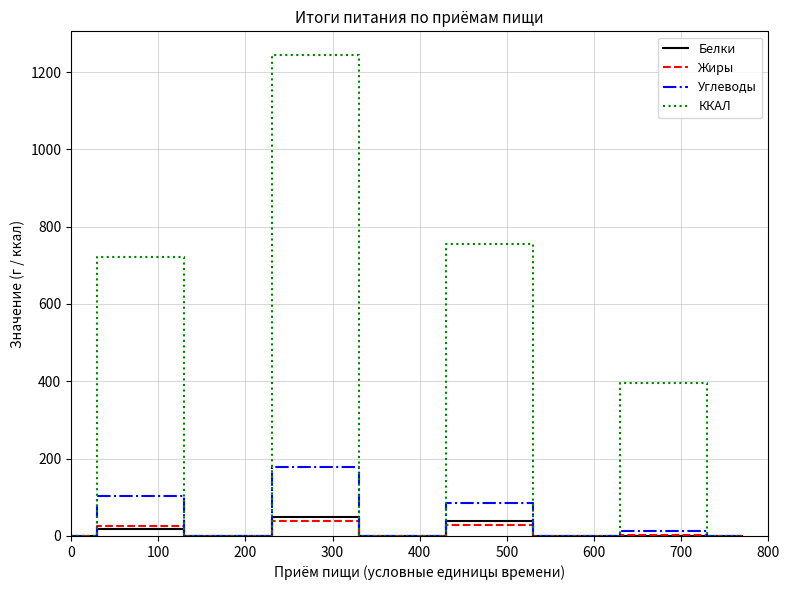

How many lines are shown in the chart?

4